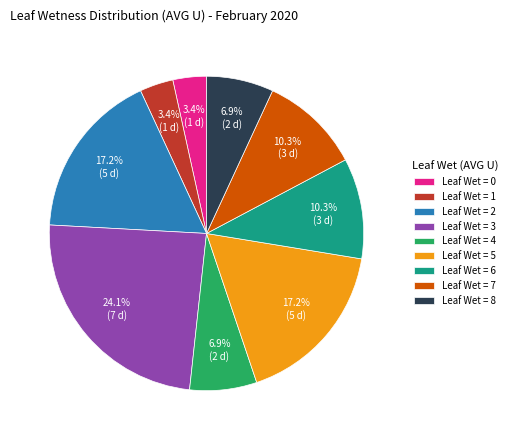

Between Leaf Wet = 7 and Leaf Wet = 2, which is larger?

Leaf Wet = 2